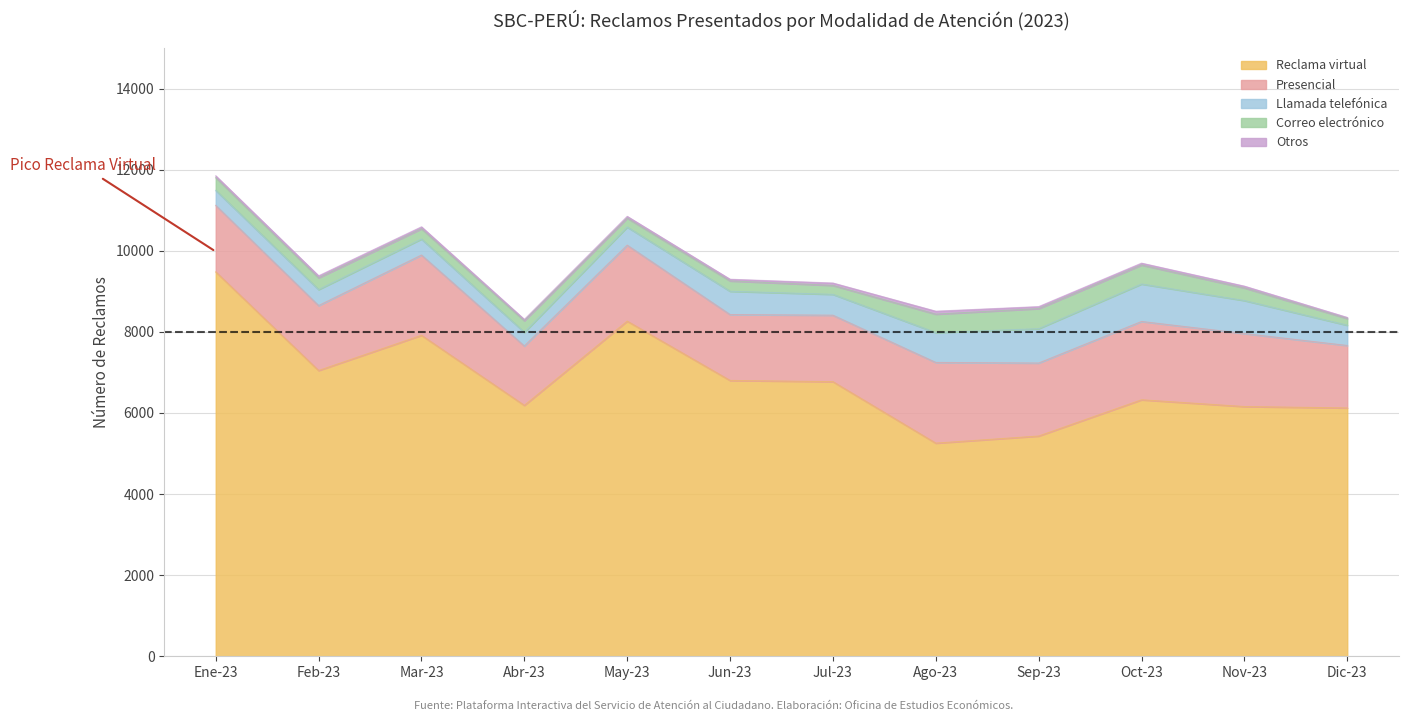

True or false: Presencial has a value of 1639 at Jul-23.

True